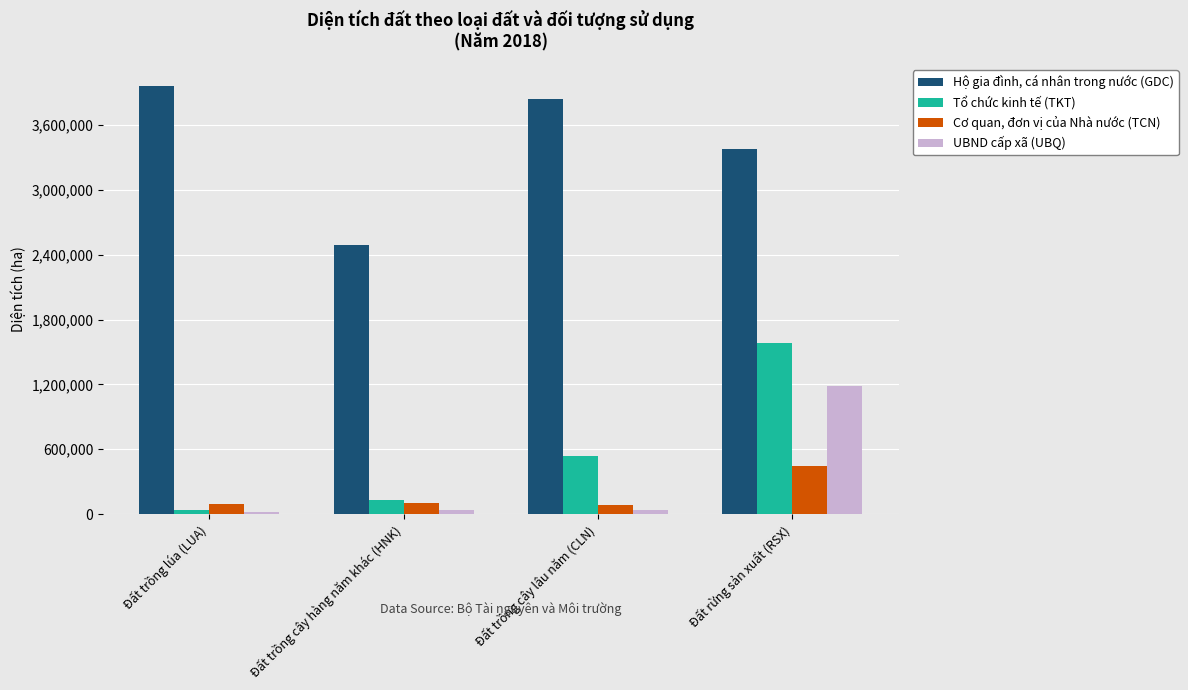

Rank the series at Đất trồng cây hàng năm khác (HNK) from lowest to highest value.

UBND cấp xã (UBQ), Cơ quan, đơn vị của Nhà nước (TCN), Tổ chức kinh tế (TKT), Hộ gia đình, cá nhân trong nước (GDC)